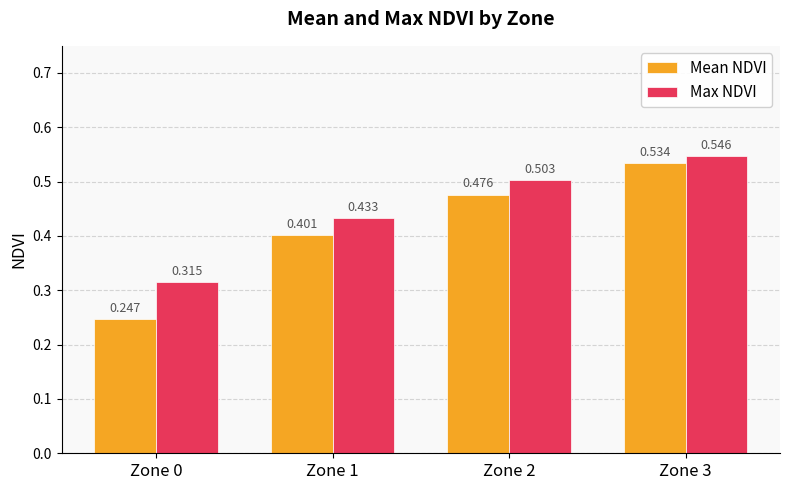

At which label does Max NDVI reach its peak?

Zone 3